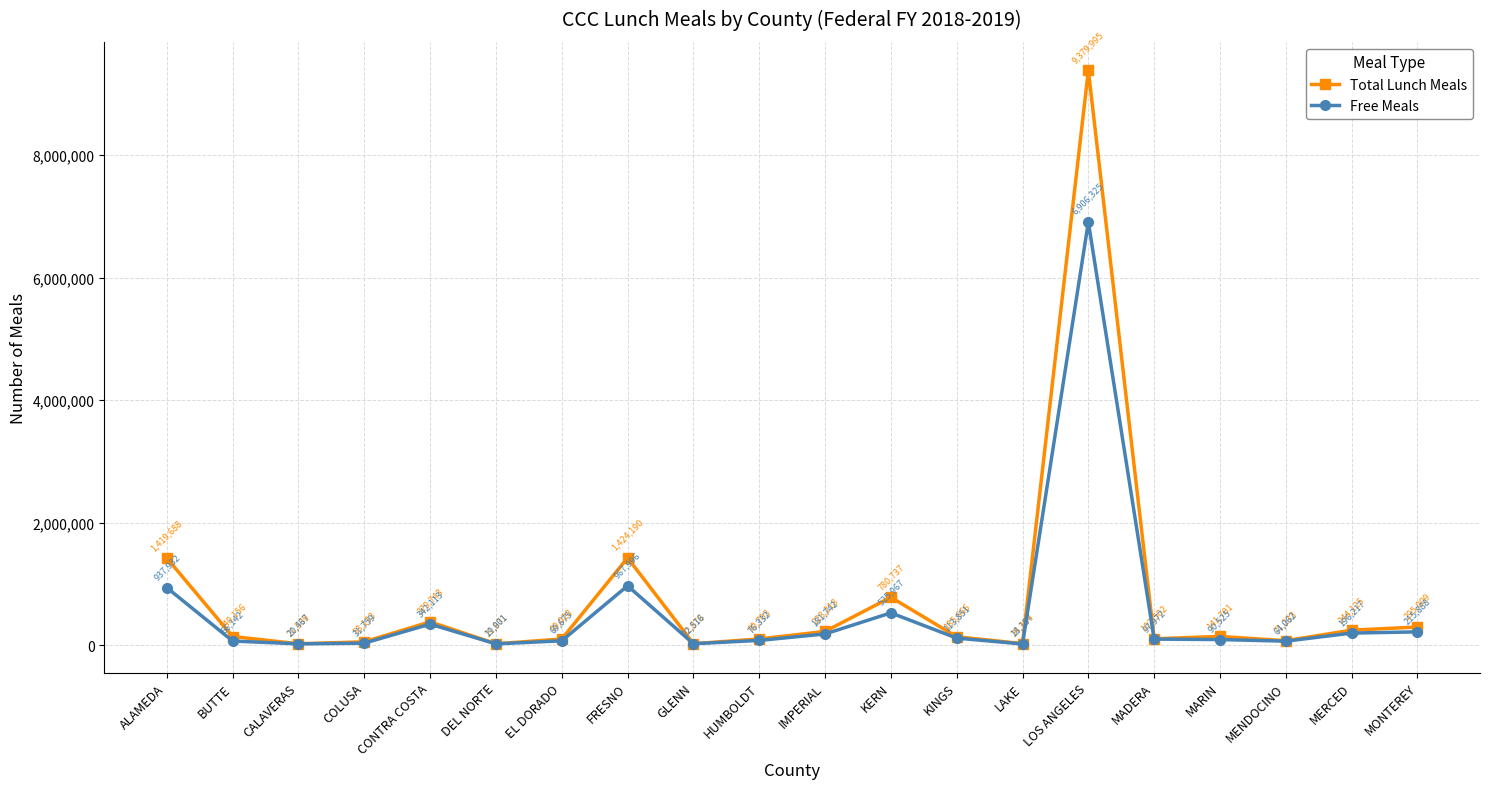

Reading left to right, transcribe all the data shown in this chart.

Total Lunch Meals: 1419688	140156	21539	53133	379743	21871	99028	1424190	22878	99703	223218	780737	135666	24334	9379995	102502	141701	71233	244125	295009
Free Meals: 937932	66142	20467	31759	342113	19901	69675	967996	22516	76332	181742	525967	113851	18157	6906325	97972	90525	64062	196217	215888